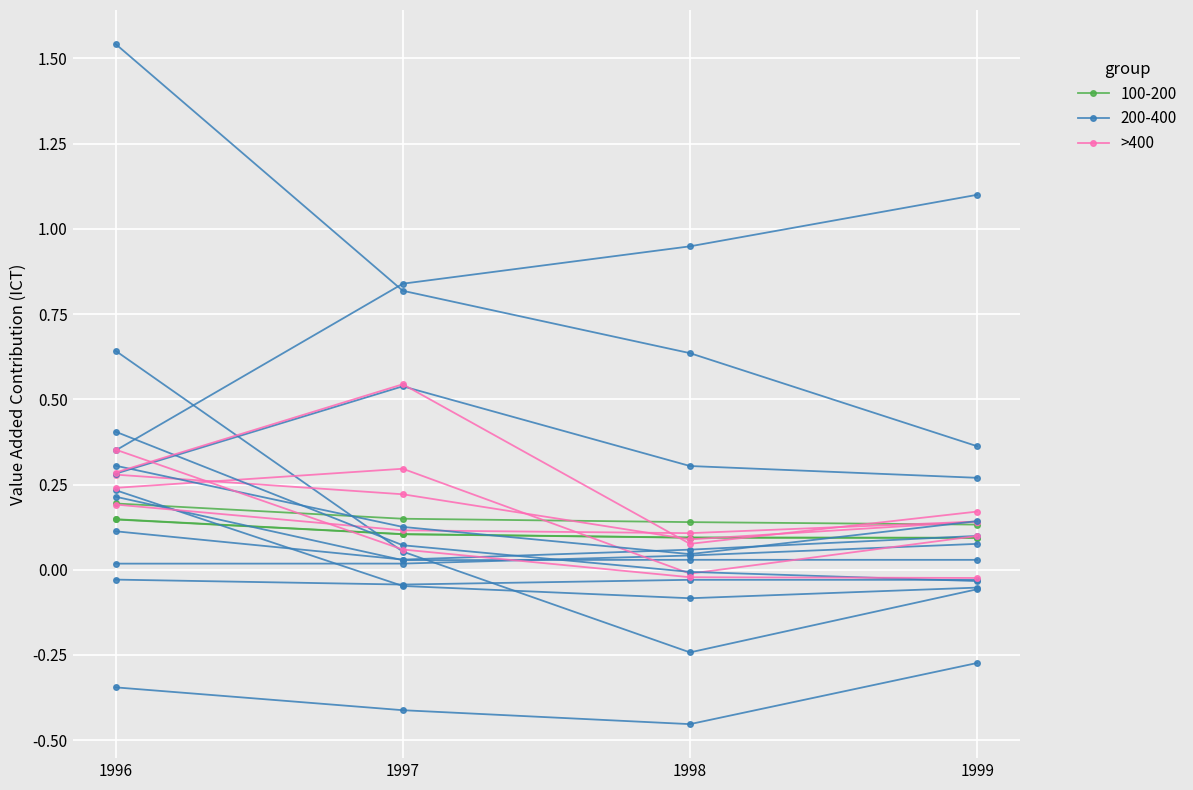

What is the change in value from 1996 to 1997?

-0.1